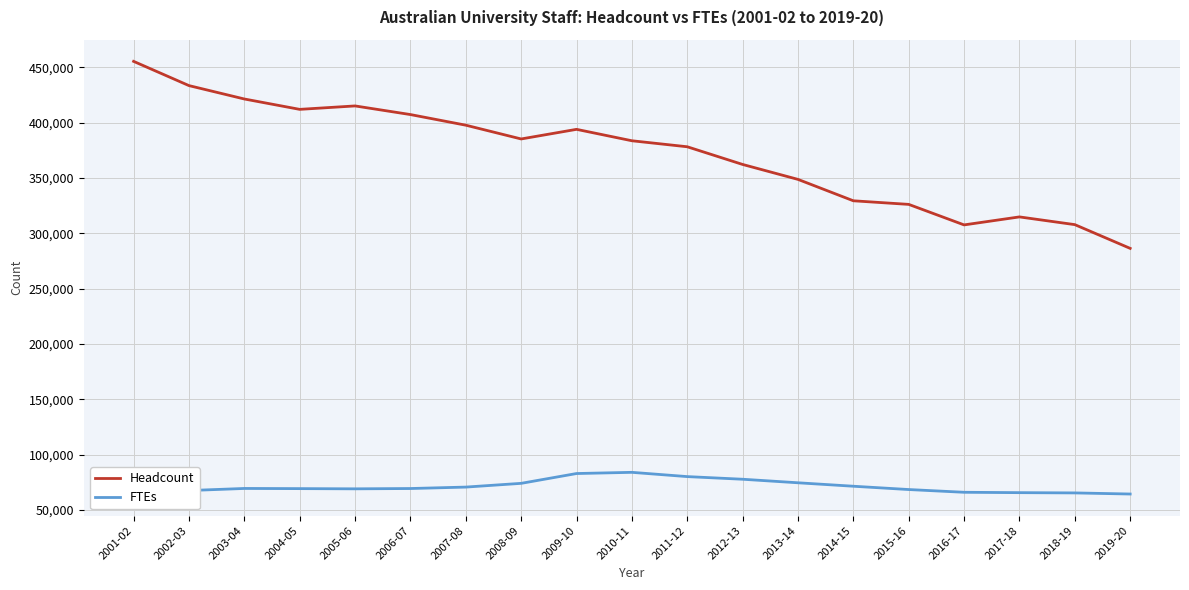

True or false: FTEs and Headcount cross at least once.

False